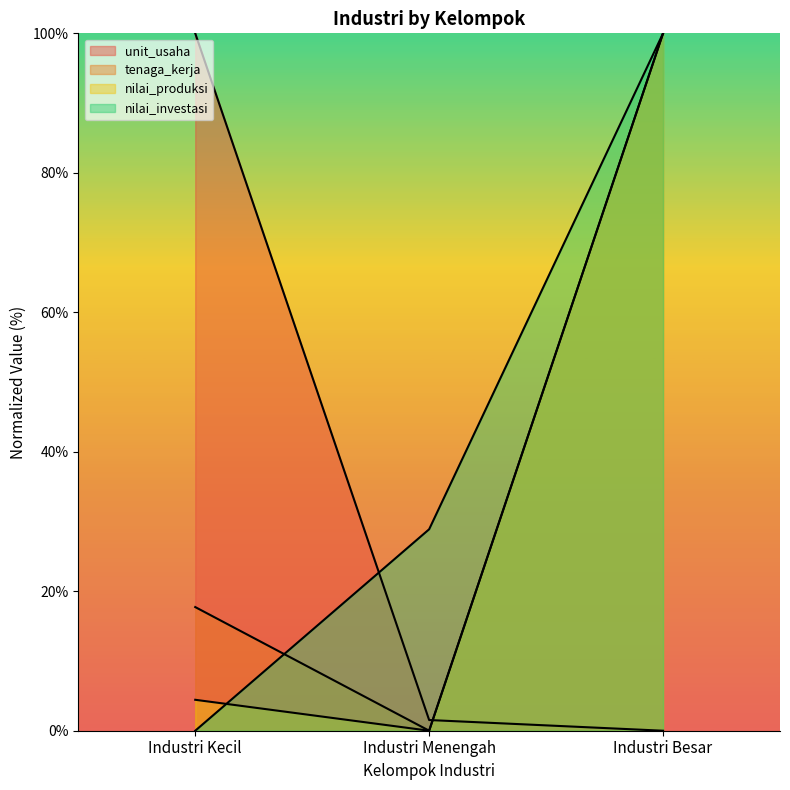

What is the sum of the nilai_produksi values at Industri Besar and Industri Kecil?

104.4